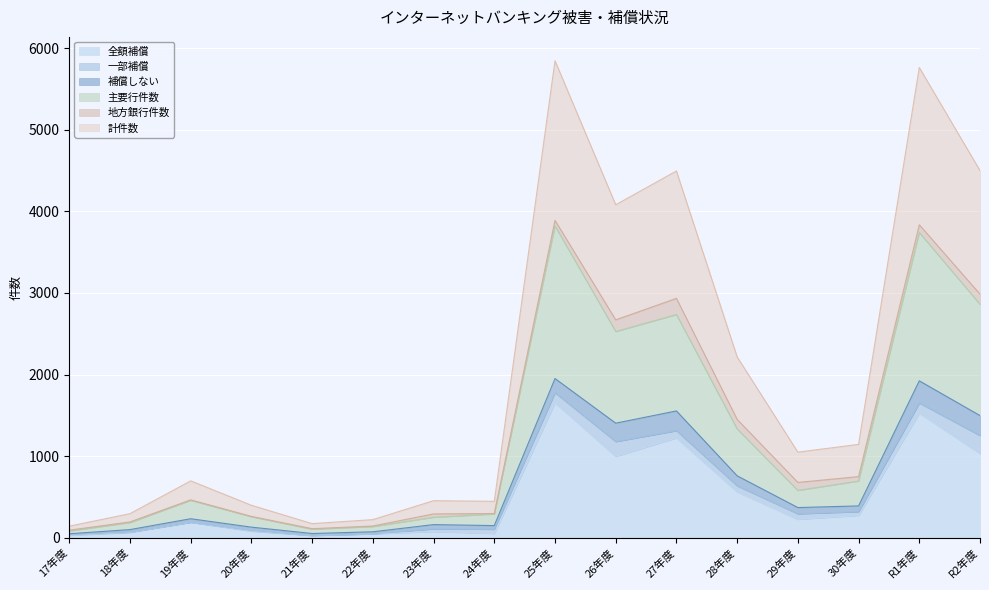

Does the chart display data point markers on the line(s)?

No